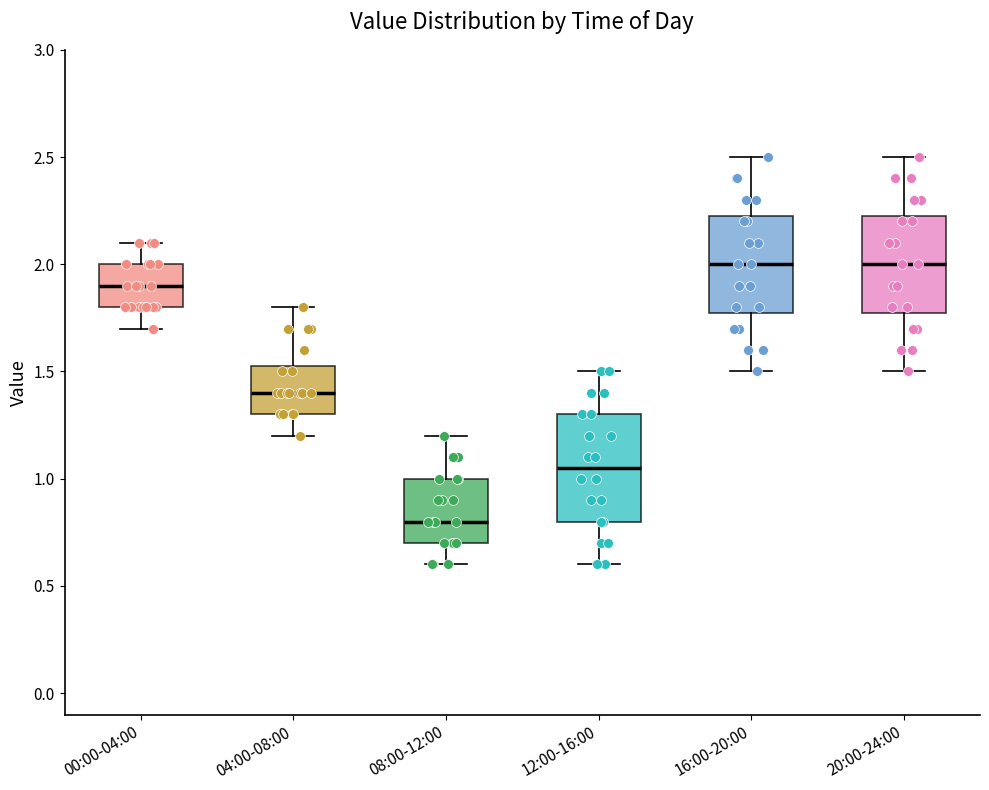

Reading left to right, read every box against the y-axis: the position of its median line, the range the box covers, and the ends of its whiskers. The values are not printed on the chart, so give them approximately, as read against the axis.

00:00-04:00: median 1.90, box 1.80 to 2.00, whiskers 1.70 to 2.10
04:00-08:00: median 1.40, box 1.30 to 1.55, whiskers 1.20 to 1.80
08:00-12:00: median 0.80, box 0.70 to 1.00, whiskers 0.60 to 1.20
12:00-16:00: median 1.05, box 0.80 to 1.30, whiskers 0.60 to 1.50
16:00-20:00: median 2.00, box 1.80 to 2.25, whiskers 1.50 to 2.50
20:00-24:00: median 2.00, box 1.80 to 2.25, whiskers 1.50 to 2.50